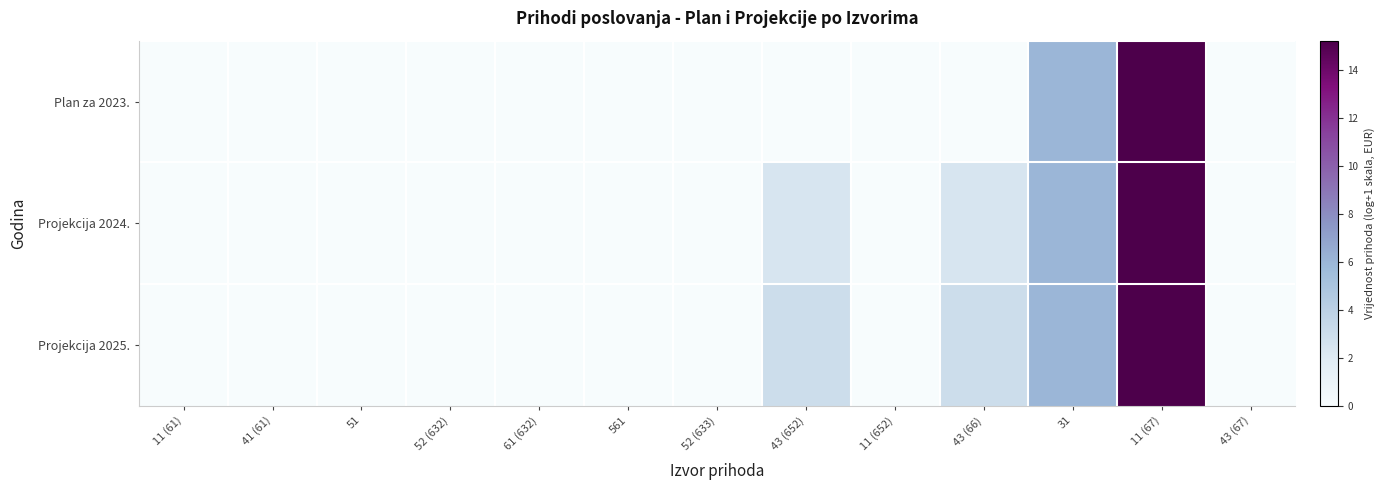

Reading left to right, list all the values displayed in this chart.

Plan za 2023.: 11 (61)=0.0	41 (61)=0.0	51=0.0	52 (632)=0.0	61 (632)=0.0	561=0.0	52 (633)=0.0	43 (652)=0.0	11 (652)=0.0	43 (66)=0.0	31=6.0	11 (67)=15.2	43 (67)=0.0
Projekcija 2024.: 11 (61)=0.0	41 (61)=0.0	51=0.0	52 (632)=0.0	61 (632)=0.0	561=0.0	52 (633)=0.0	43 (652)=2.4	11 (652)=0.0	43 (66)=2.4	31=6.0	11 (67)=15.2	43 (67)=0.0
Projekcija 2025.: 11 (61)=0.0	41 (61)=0.0	51=0.0	52 (632)=0.0	61 (632)=0.0	561=0.0	52 (633)=0.0	43 (652)=3.0	11 (652)=0.0	43 (66)=3.0	31=6.0	11 (67)=15.2	43 (67)=0.0